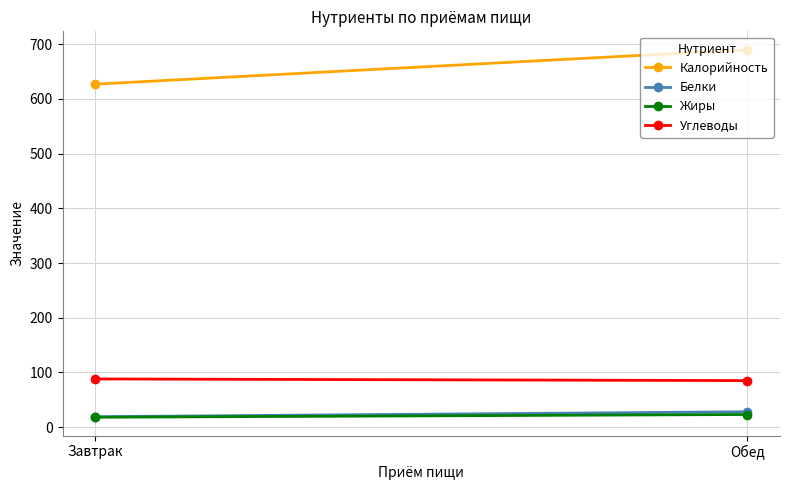

Which series has the widest spread of values?

Калорийность